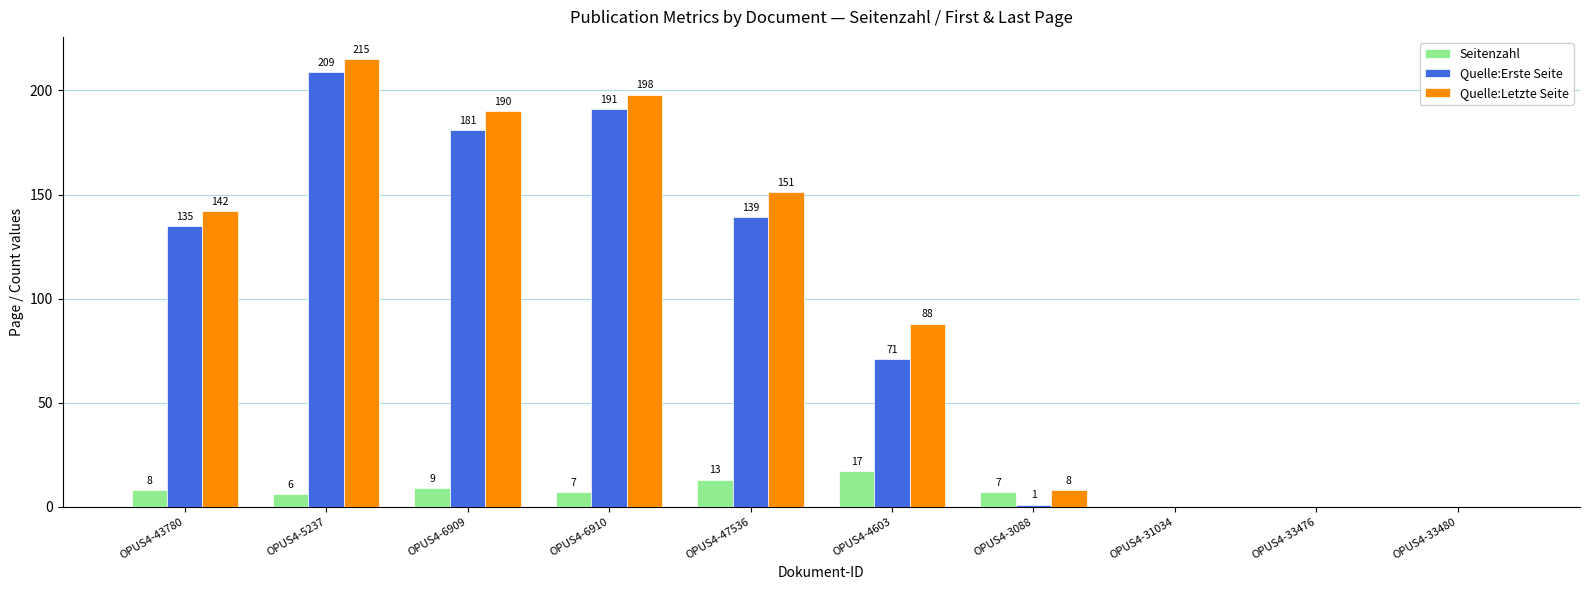

Read the Quelle:Erste Seite value at OPUS4-43780.

135